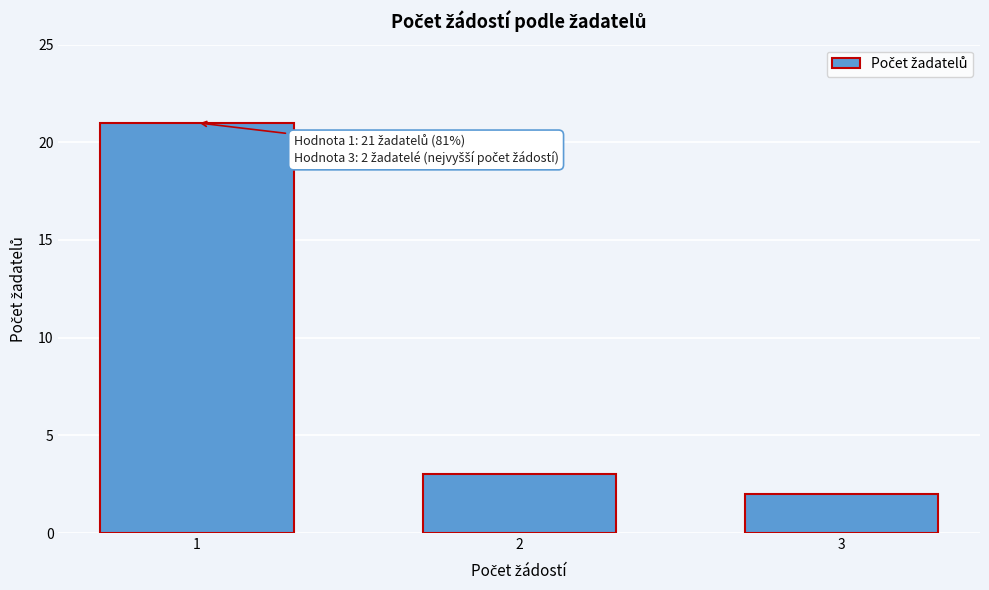

Reading left to right, extract all data points from this chart.

1=21	2=3	3=2